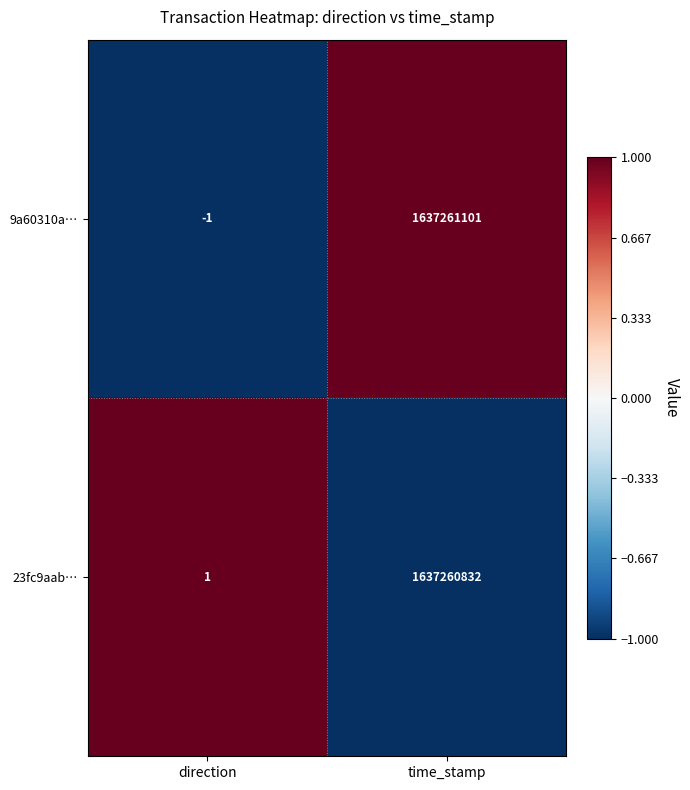

How many data points in 23fc9aab… are less than 1637260832?

1